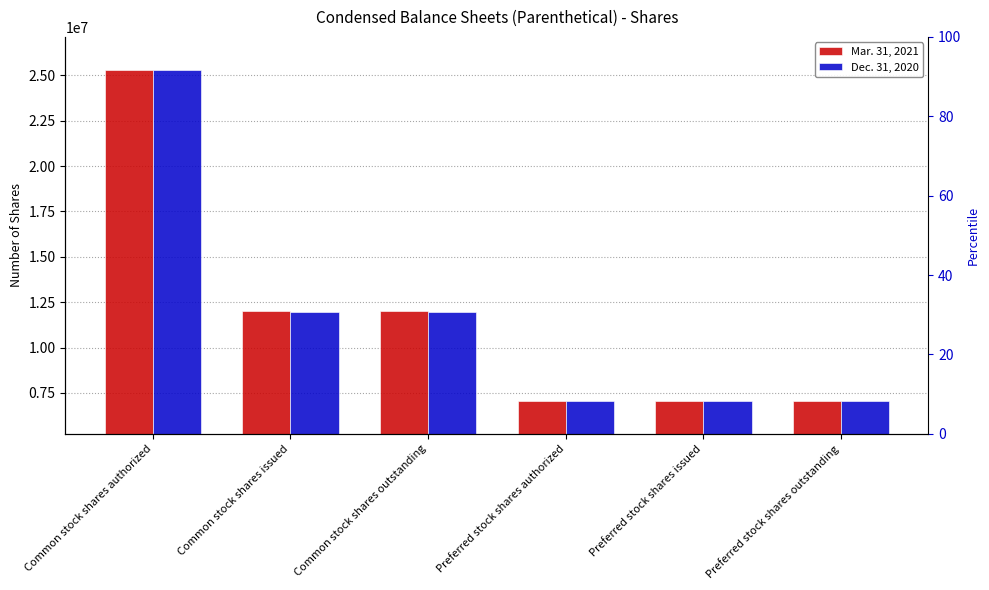

What is the maximum value for Dec. 31, 2020?

25300080